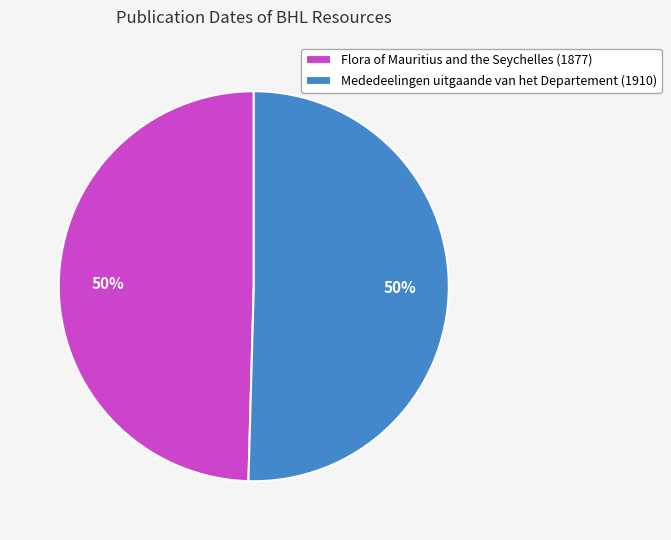

To the nearest percent, what portion does Flora of Mauritius and the Seychelles (1877) represent?

50%